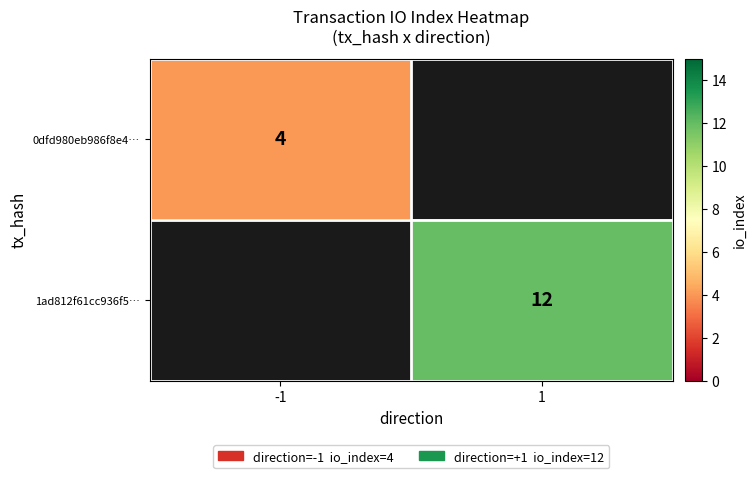

Which category has the highest value across all series?

1